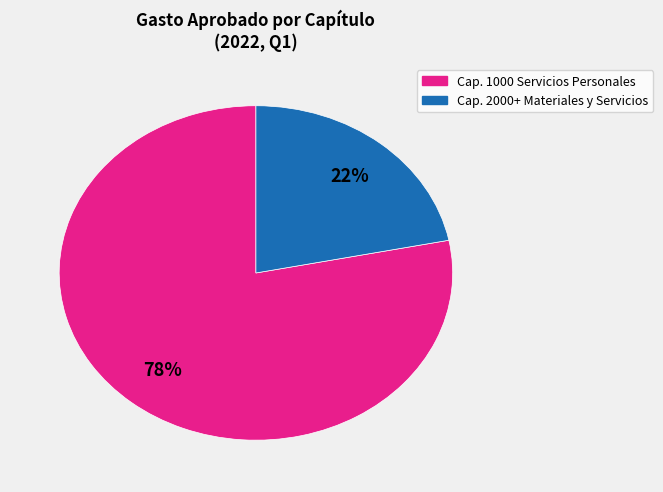

Is there any slice that represents more than half of the pie?

Yes